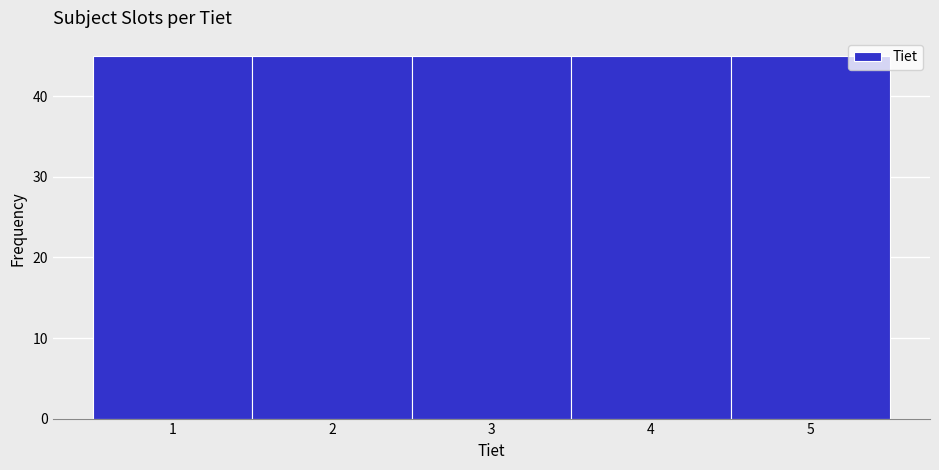

How tall is the bar that spans 4.5 to 5.5 on the x-axis? The values are not printed on the chart, so give them approximately, as read against the axis.

45